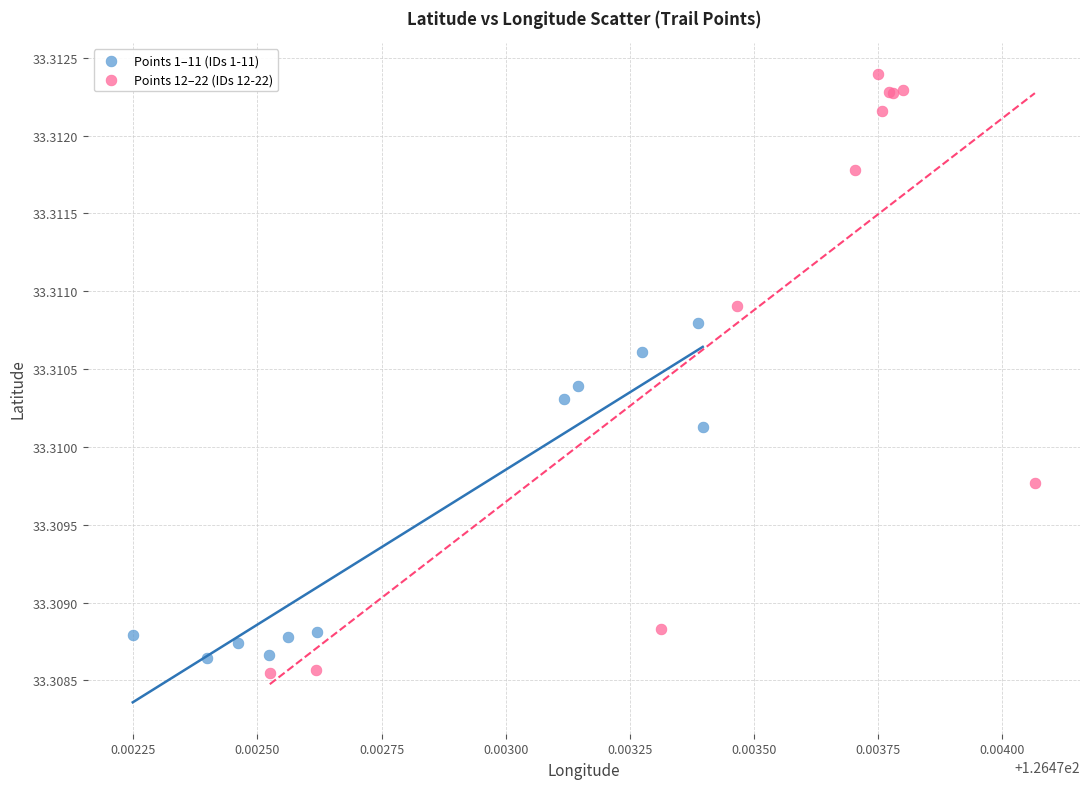

Which series has the widest spread of Y values?

Points 12–22 (IDs 12-22)